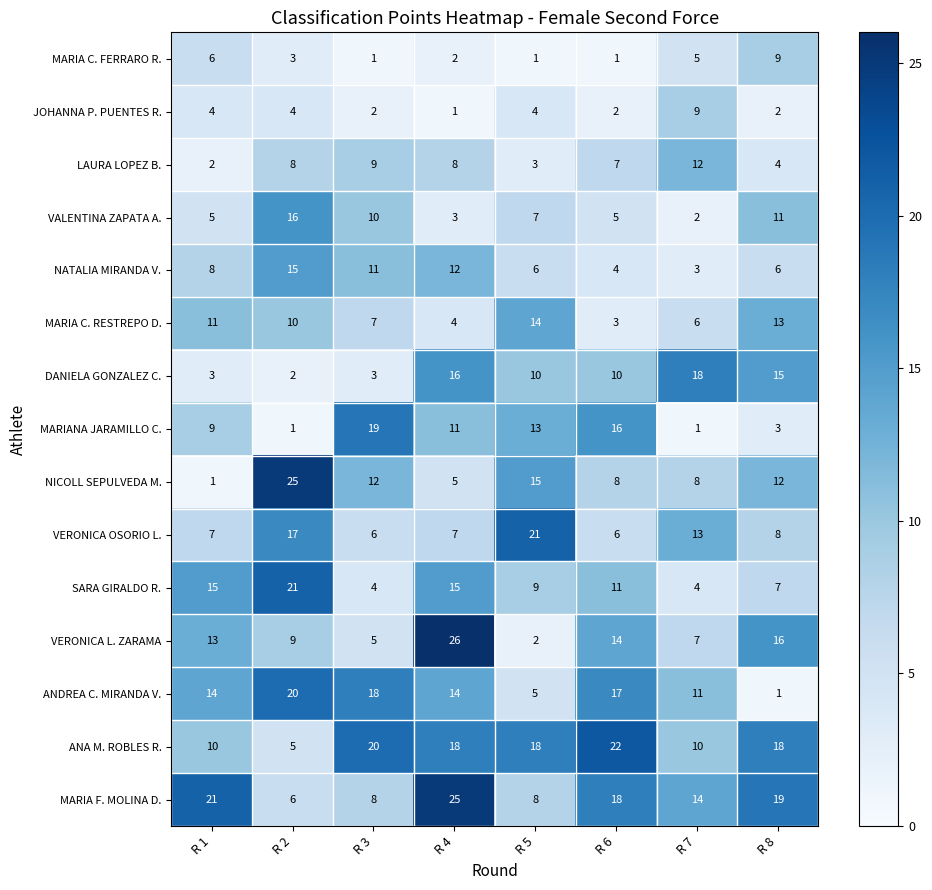

The value of SARA GIRALDO R. at R 5 is 9. True or false?

True